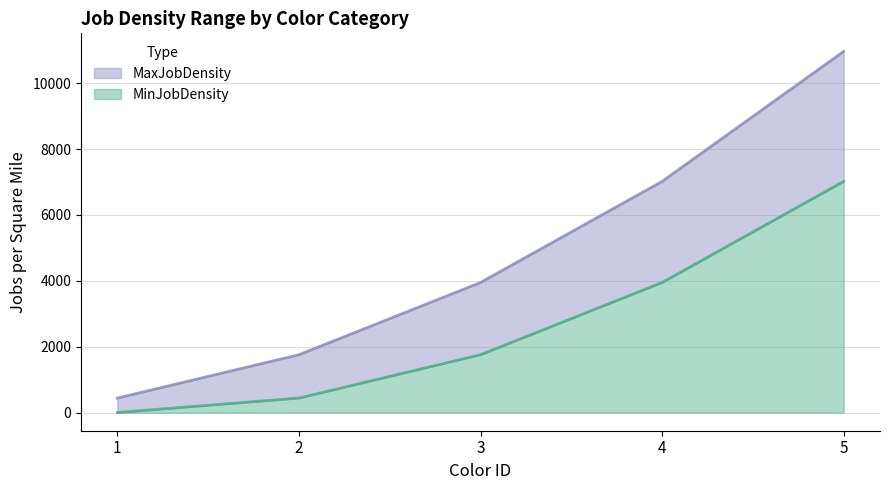

True or false: MaxJobDensity has a value of 898 at 2.

False